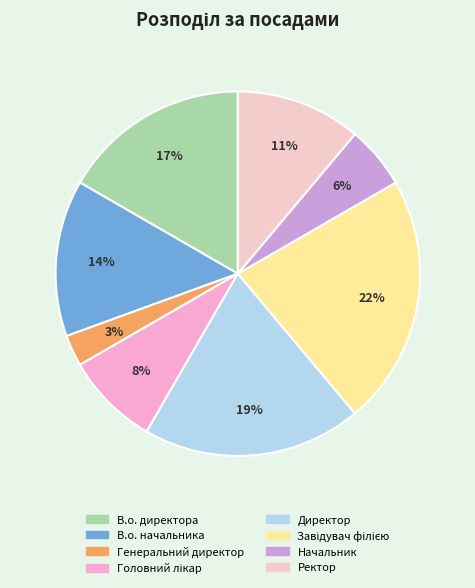

The Начальник slice represents 1% of the pie. True or false?

False